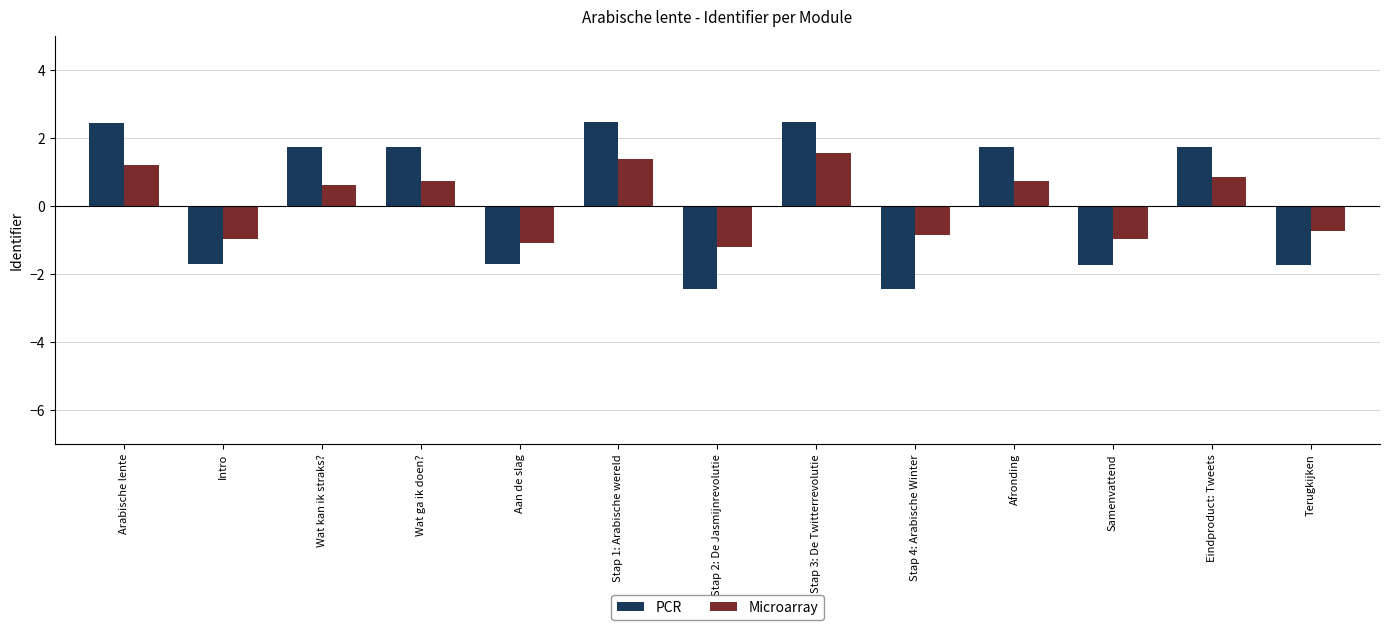

Does the chart contain any negative values?

Yes